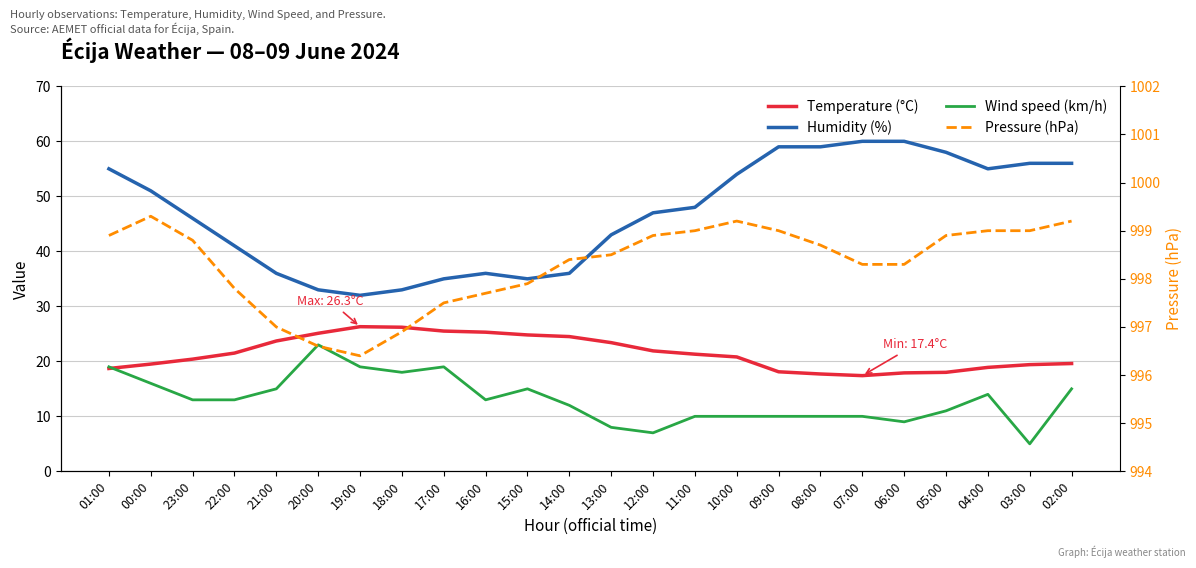

Reading left to right, what are all the values shown in this chart?

Temperature (°C): 18.7	19.5	20.4	21.5	23.7	25.1	26.3	26.2	25.5	25.3	24.8	24.5	23.4	21.9	21.3	20.8	18.1	17.7	17.4	17.9	18.0	18.9	19.4	19.6
Humidity (%): 55.0	51.0	46.0	41.0	36.0	33.0	32.0	33.0	35.0	36.0	35.0	36.0	43.0	47.0	48.0	54.0	59.0	59.0	60.0	60.0	58.0	55.0	56.0	56.0
Wind speed (km/h): 19.0	16.0	13.0	13.0	15.0	23.0	19.0	18.0	19.0	13.0	15.0	12.0	8.0	7.0	10.0	10.0	10.0	10.0	10.0	9.0	11.0	14.0	5.0	15.0
Pressure (hPa): 998.9	999.3	998.8	997.8	997.0	996.6	996.4	996.9	997.5	997.7	997.9	998.4	998.5	998.9	999.0	999.2	999.0	998.7	998.3	998.3	998.9	999.0	999.0	999.2